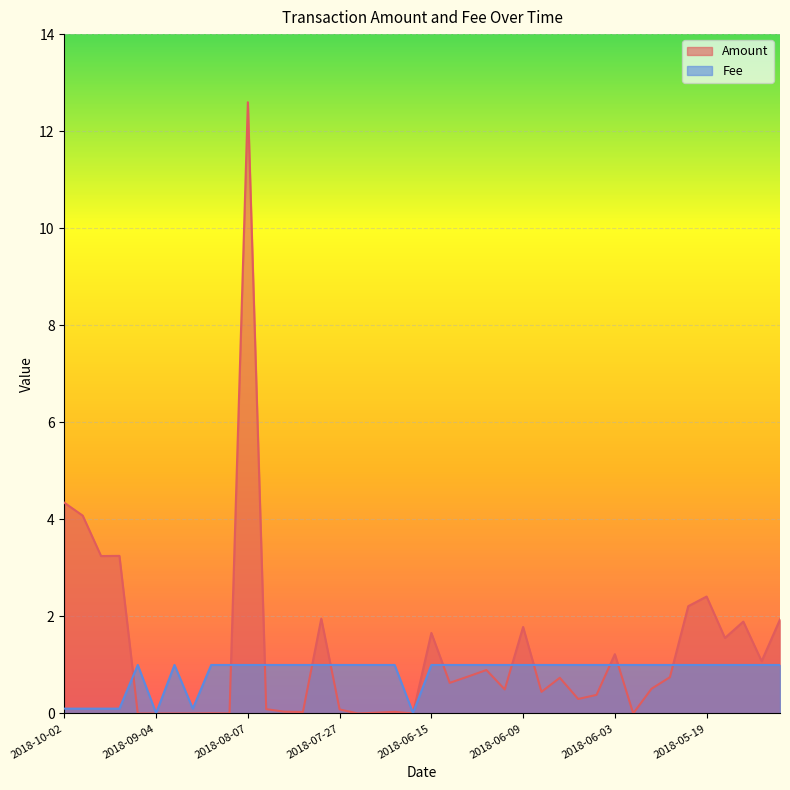

What is the sum of the Fee values at 2018-06-14 and 2018-07-28?

2.0